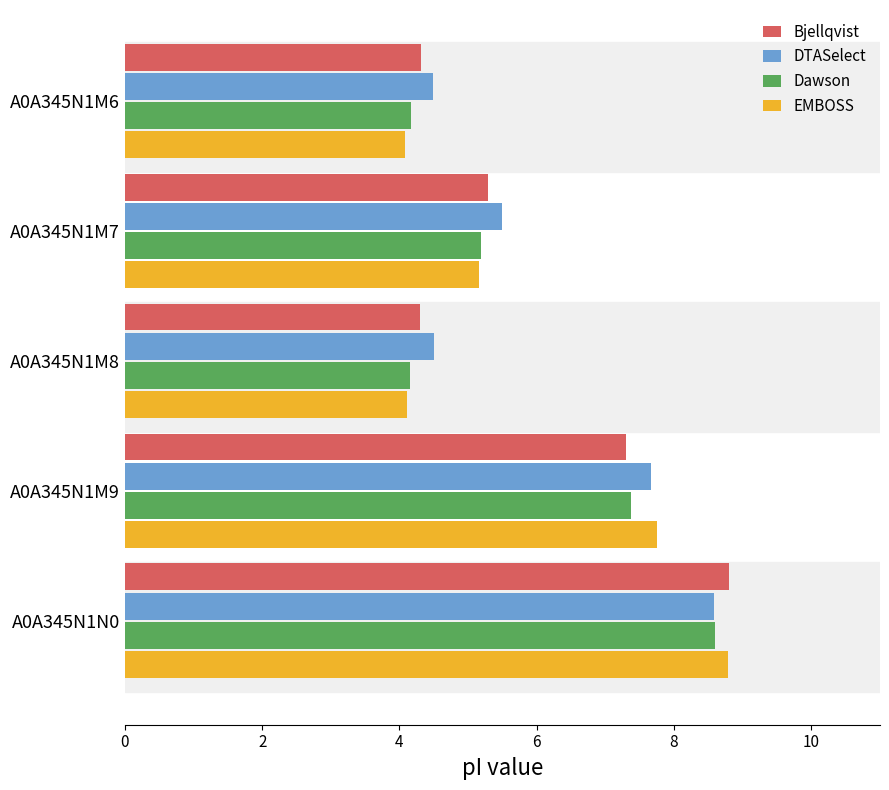

Is it true that EMBOSS equals 4.1 at A0A345N1M6?

True